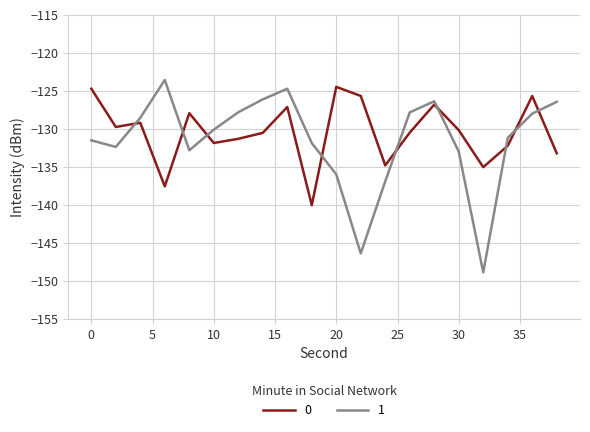

True or false: 1 and 0 cross at least once.

True